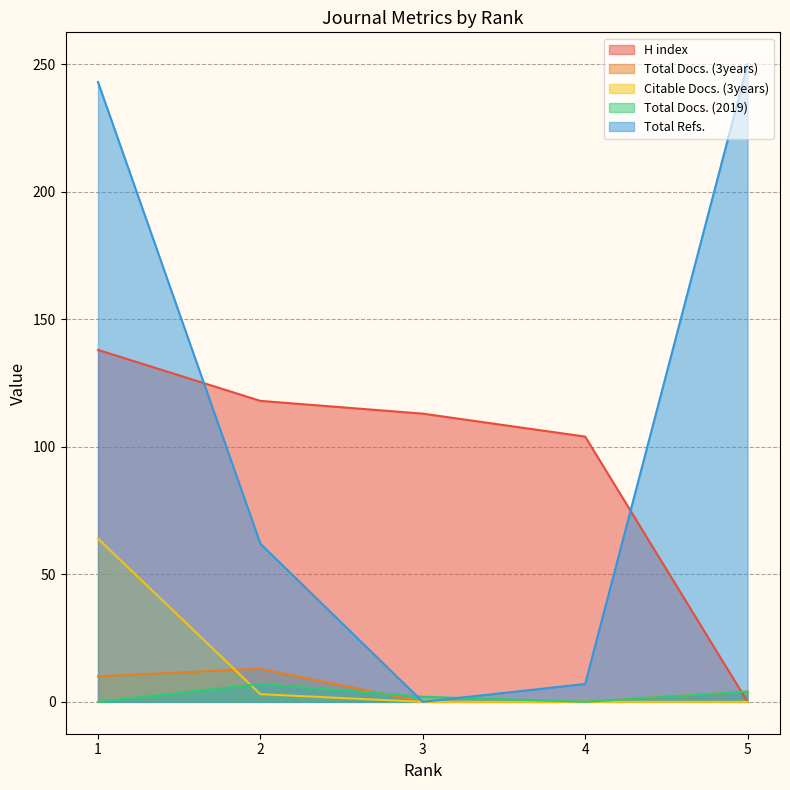

Rank the series by their maximum value, from highest to lowest.

Total Refs., H index, Citable Docs. (3years), Total Docs. (3years), Total Docs. (2019)